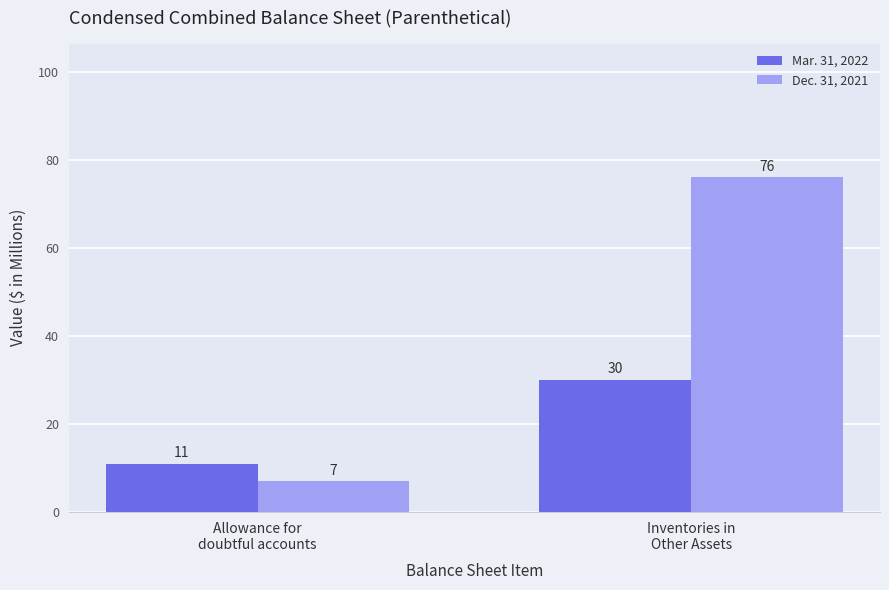

What is the smallest value displayed?

7